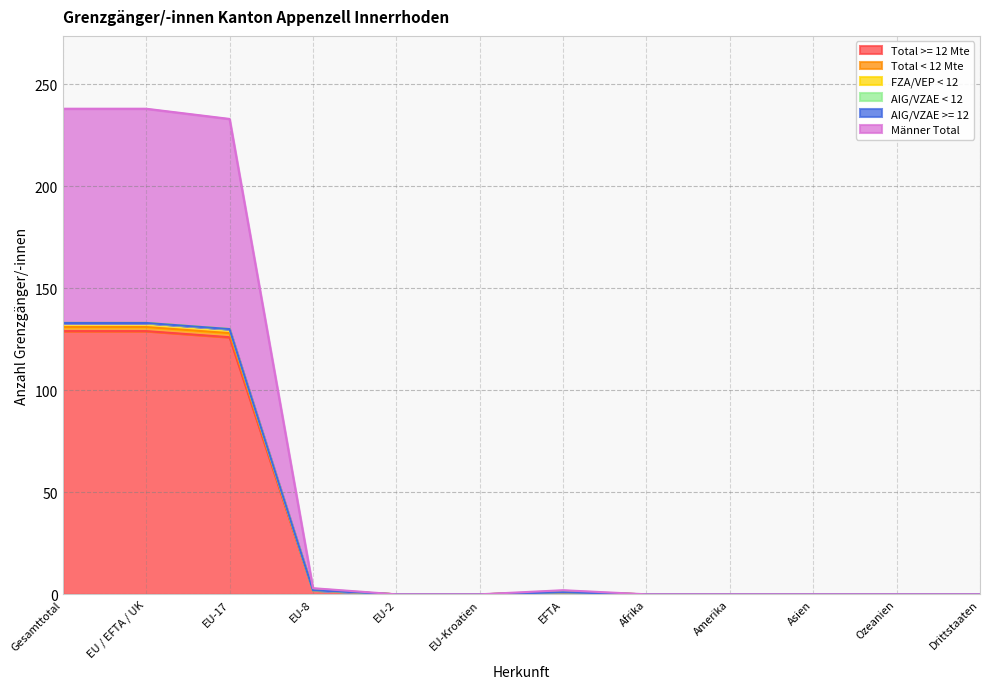

Between EU-8 and EU-2, which is larger?

EU-8